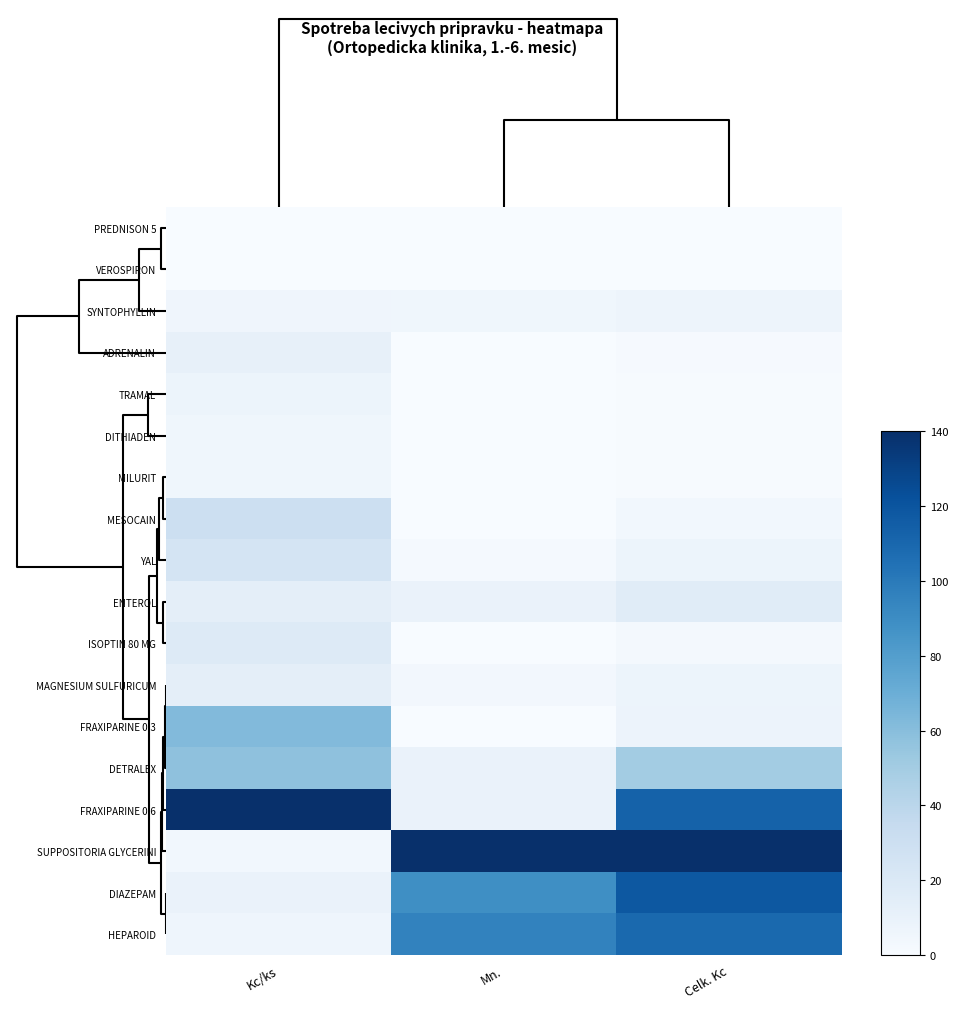

Which label corresponds to the smallest value in the chart?

Mn.